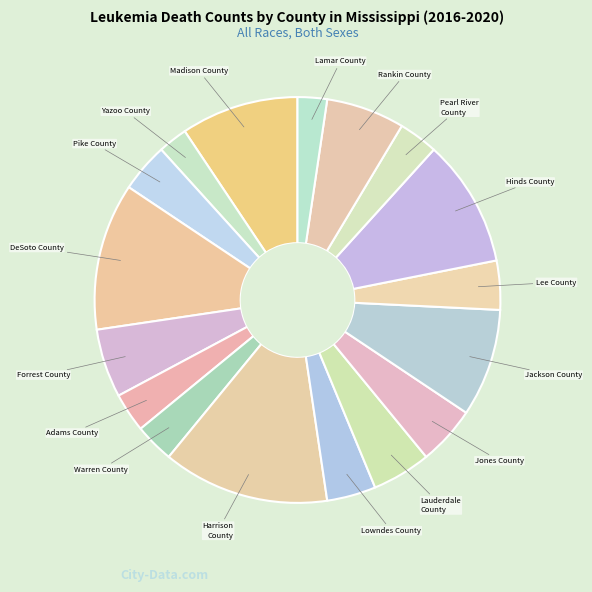

Which slice is the largest?

Harrison County